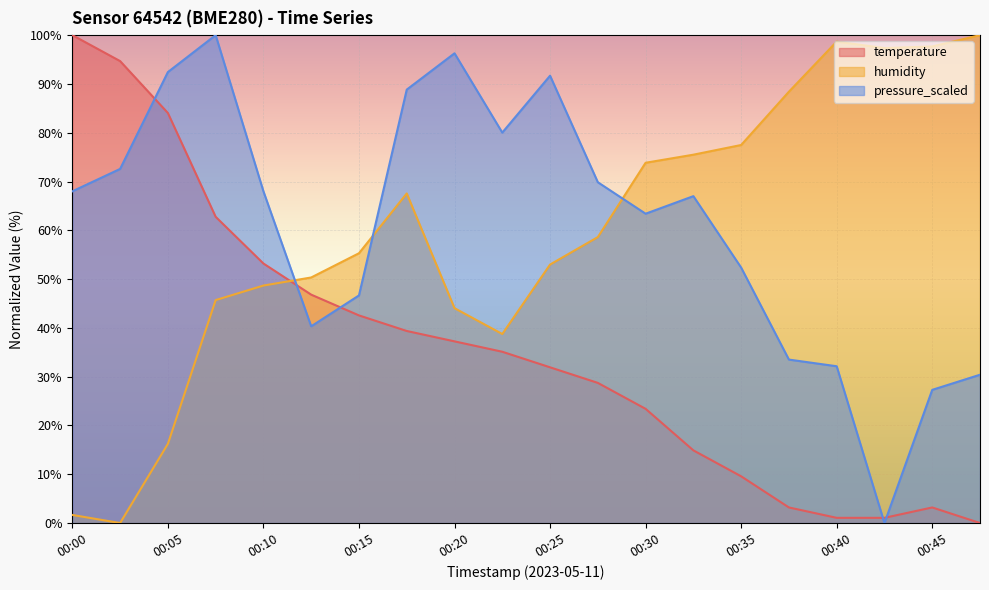

How many values in the humidity series are below 58?

10